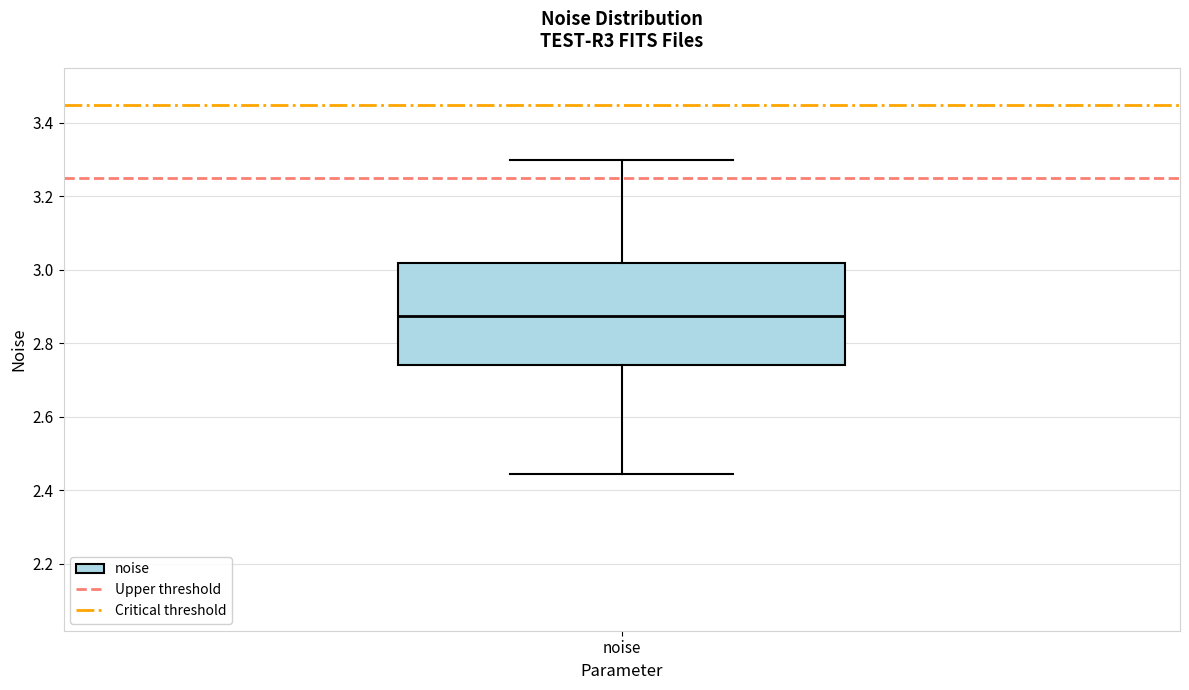

Transcribe this box plot: give where the median line is, the range the box spans, and where the two whiskers end, as read against the y-axis. The values are not printed on the chart, so give them approximately, as read against the axis.

median 2.88, box 2.74 to 3.02, whiskers 2.44 to 3.30